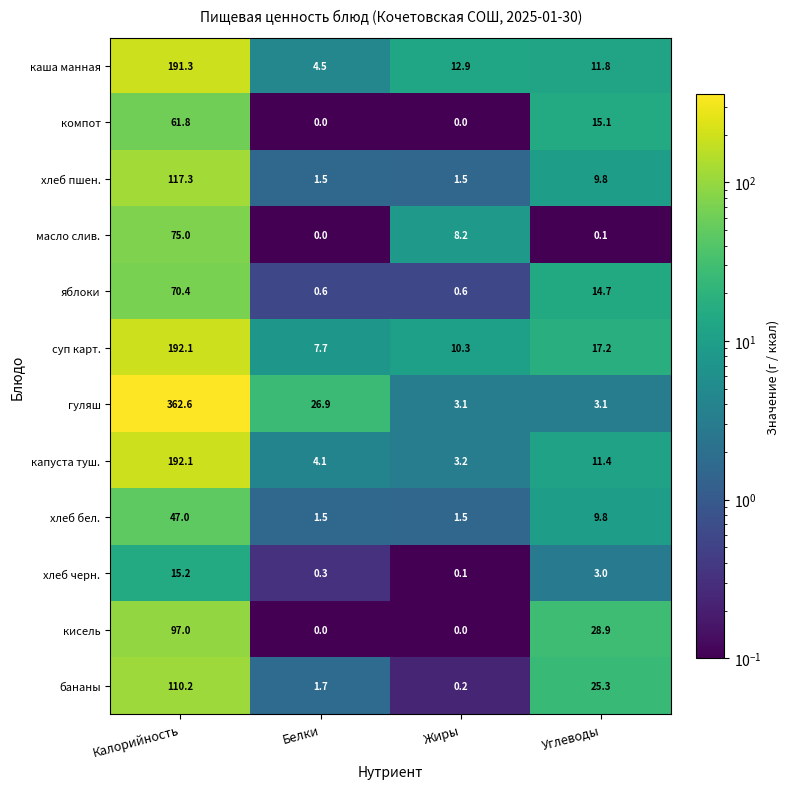

What is the spread (max minus min) of values at Калорийность?

347.4